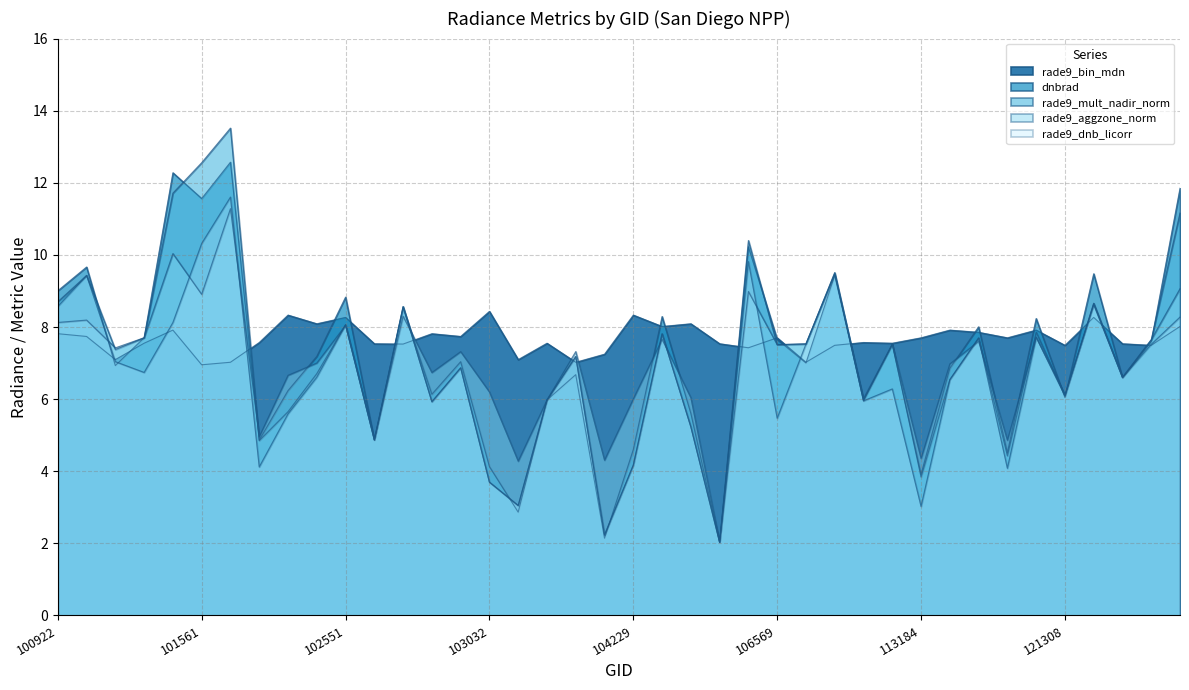

What is the value of the rade9_mult_nadir_norm point at the 31st from the left?

3.8